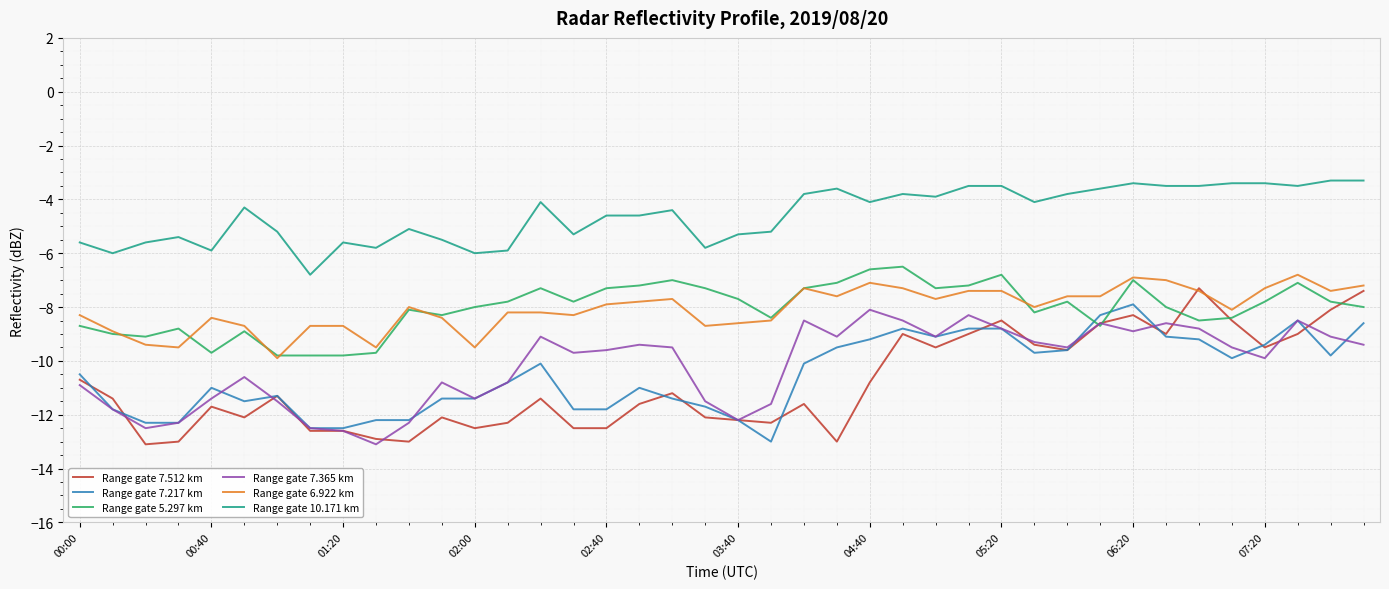

What is the highest value of the Range gate 10.171 km series?

-3.3